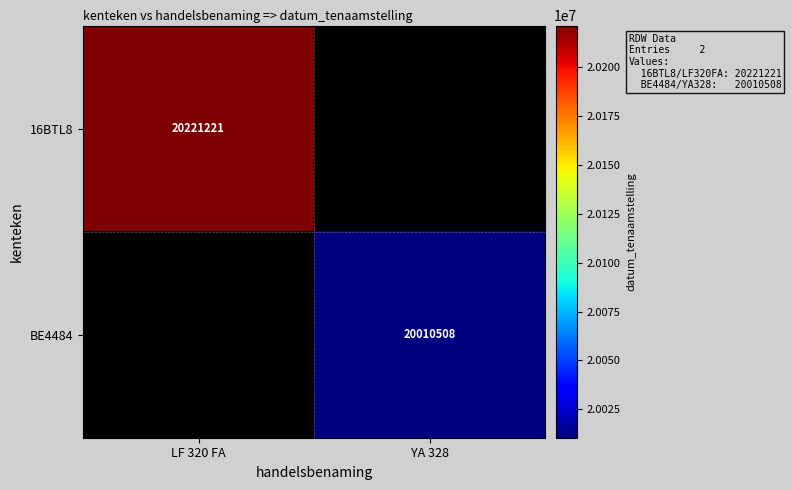

The BE4484 series shows 20010508 at YA 328. True or false?

True